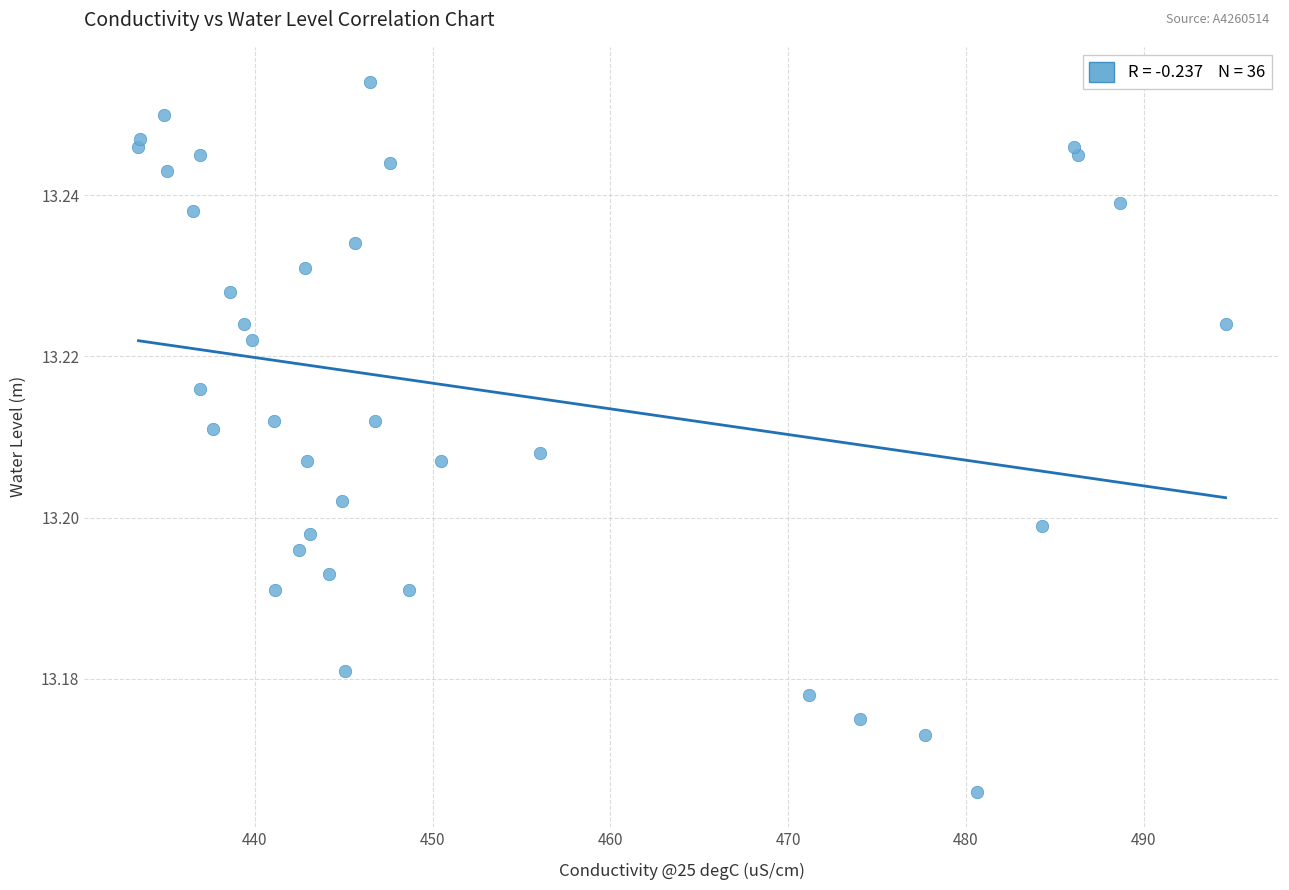

What is the range of X values (max minus min)?

61.1